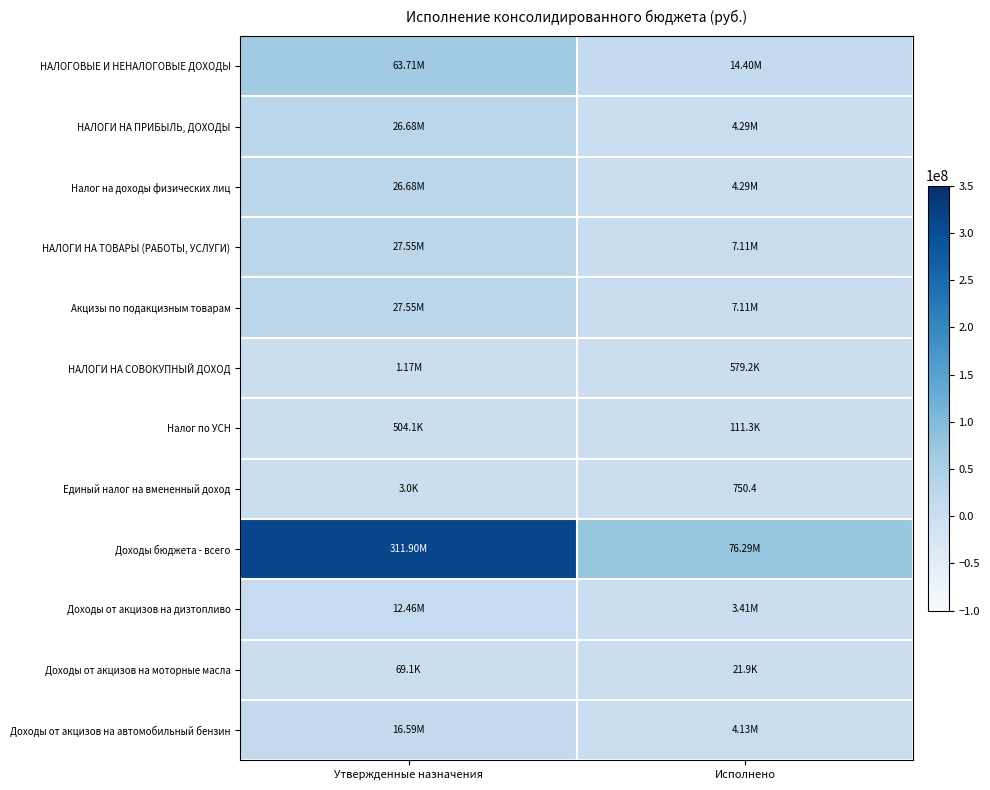

What is the sum of the Акцизы по подакцизным товарам values at Исполнено and Утвержденные назначения?

34658988.4